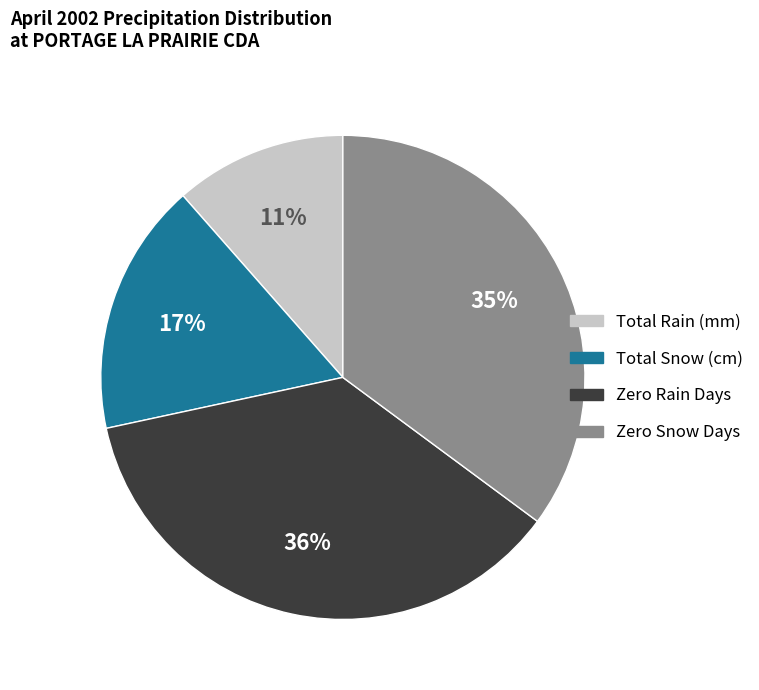

Is there any slice that represents more than half of the pie?

No